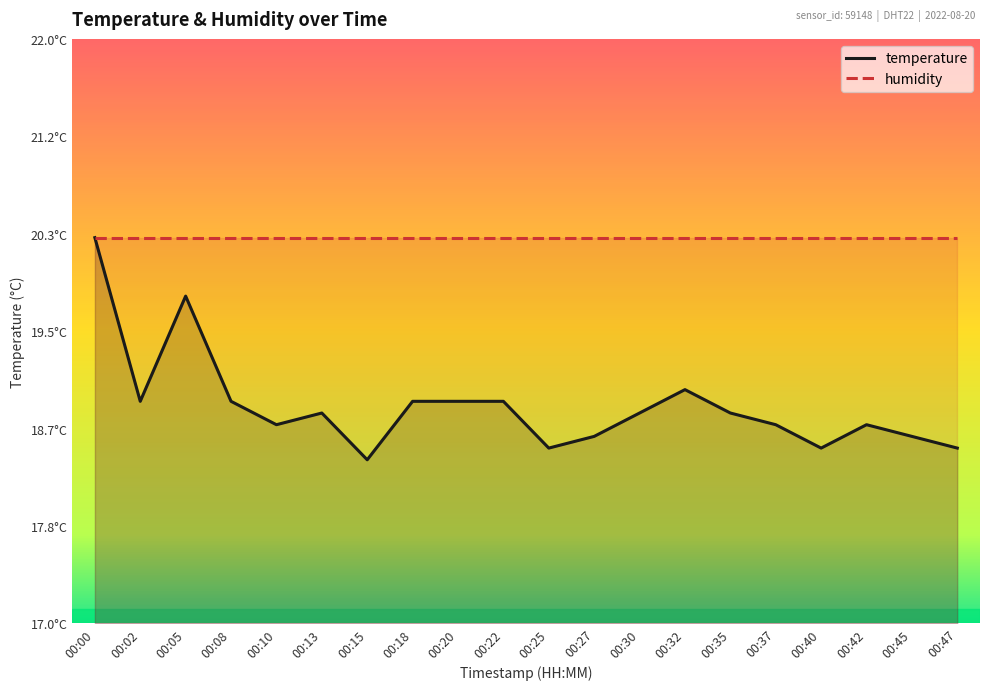

Rank the categories by value from lowest to highest.

00:15, 00:25, 00:40, 00:47, 00:27, 00:45, 00:10, 00:37, 00:42, 00:13, 00:30, 00:35, 00:02, 00:08, 00:18, 00:20, 00:22, 00:32, 00:05, 00:00